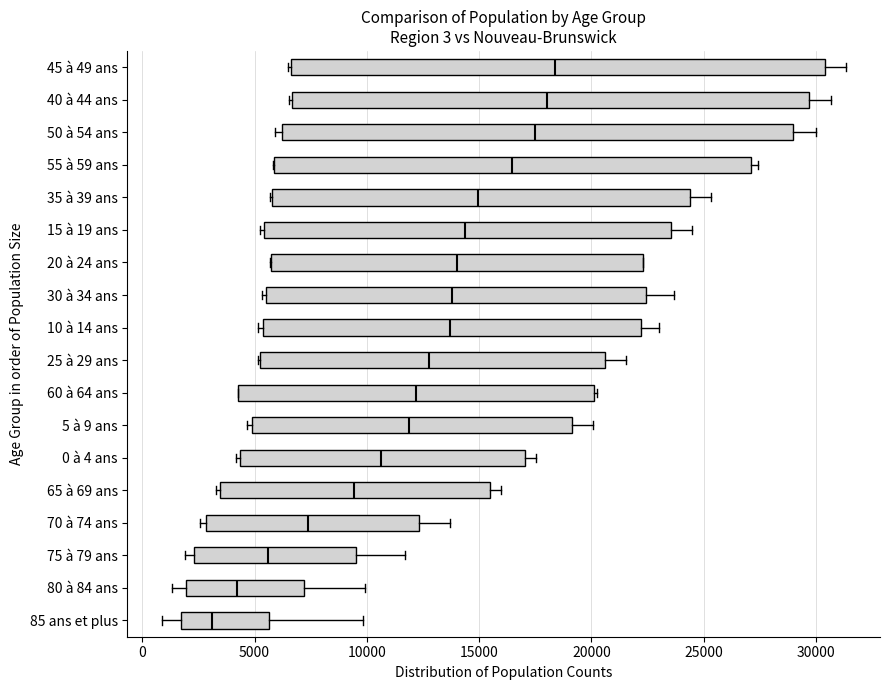

Which box has the furthest to the left median line?

85 ans et plus